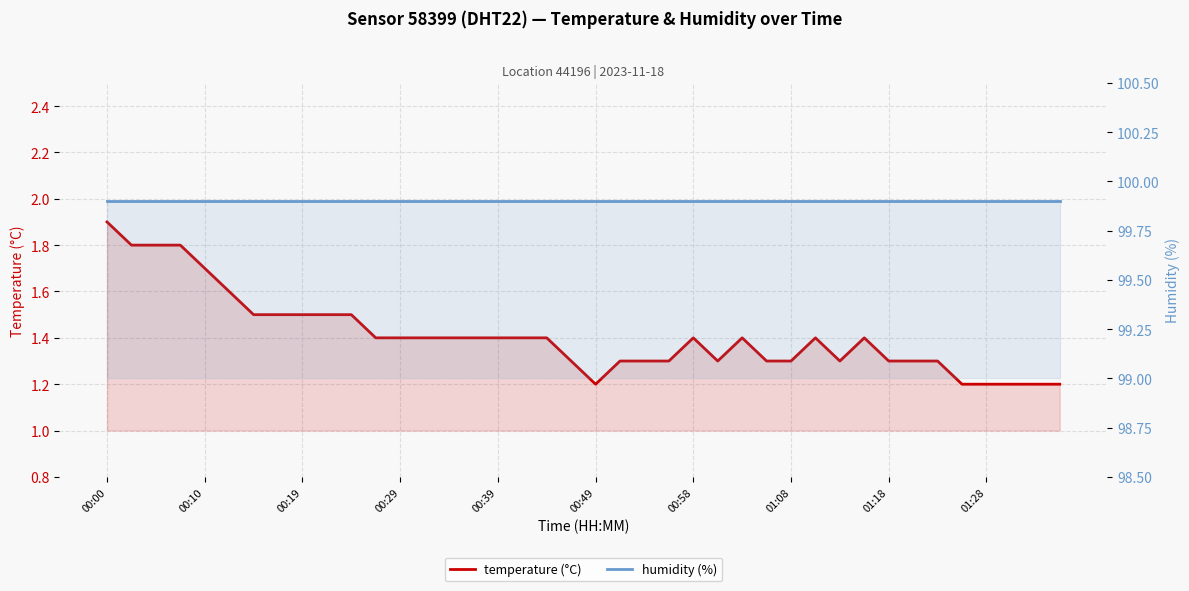

True or false: humidity (%) has more than 0 interior local peaks.

False